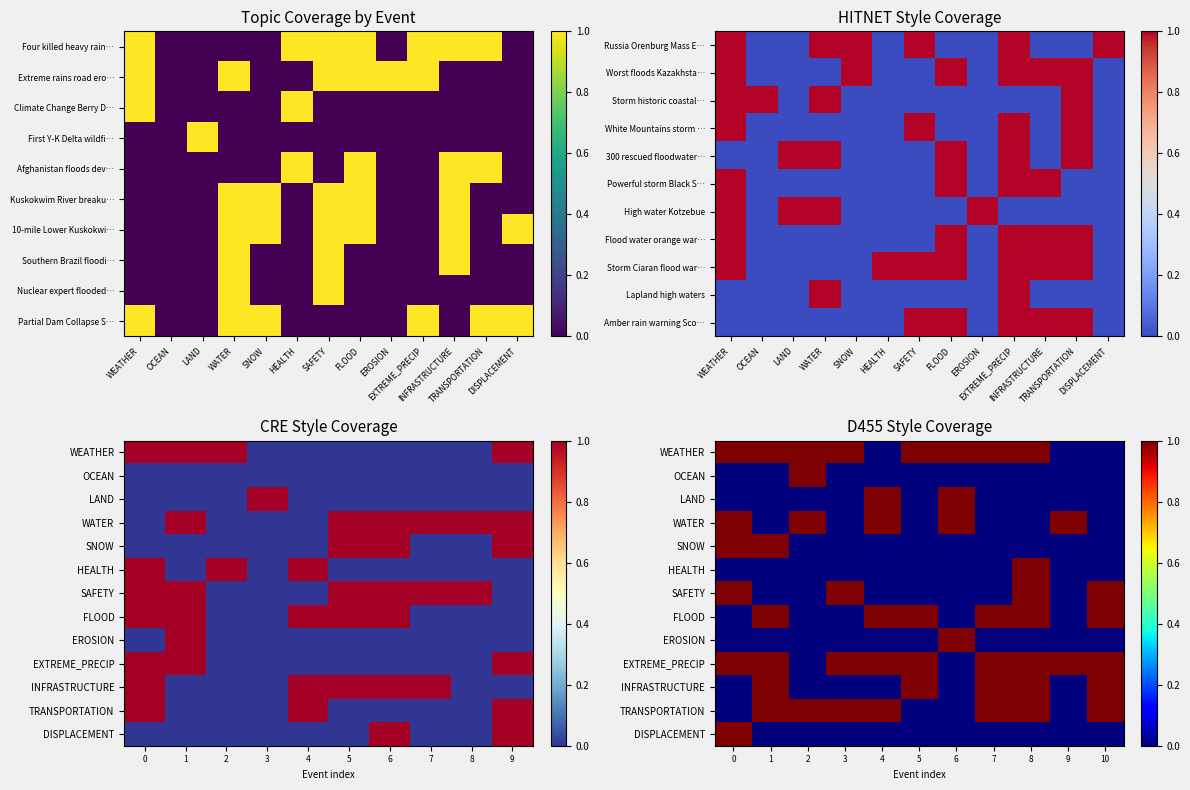

At how many categories does at least one series exceed 0?

11